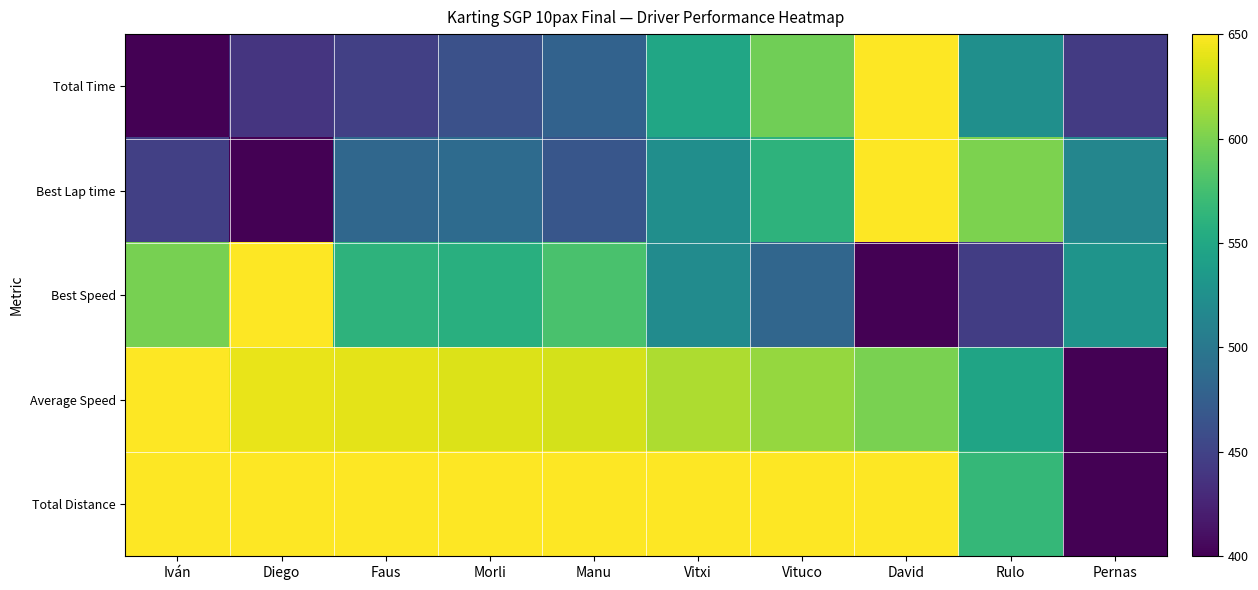

Between Diego and Manu, which is larger?

Manu